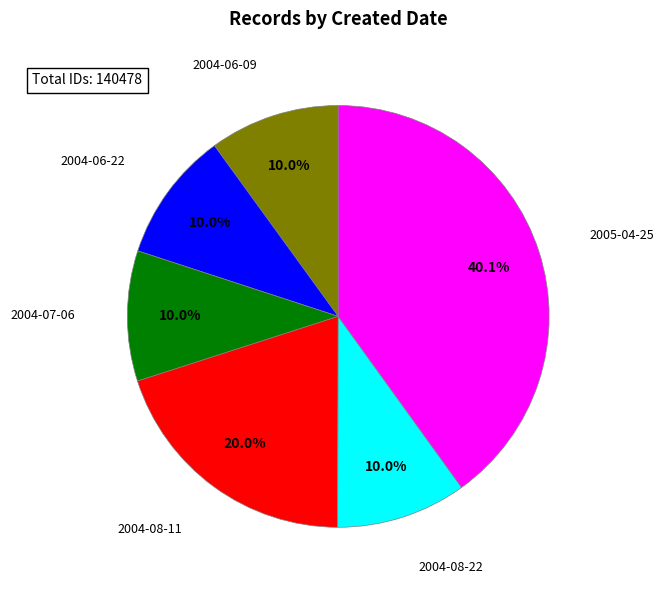

How many slices are in this pie chart?

6